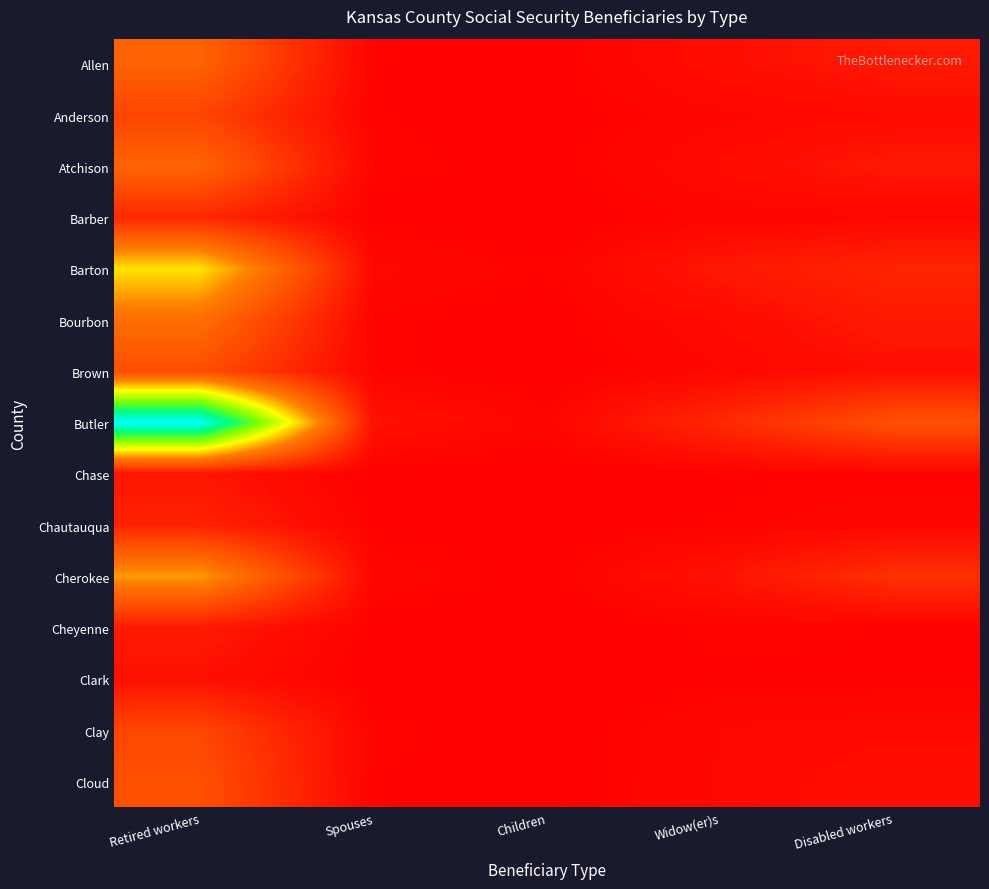

Reading left to right, list all the values displayed in this chart.

Allen: Retired workers=2125	Spouses=70	Children=35	Widow(er)s=290	Disabled workers=530
Anderson: Retired workers=1405	Spouses=70	Children=25	Widow(er)s=140	Disabled workers=230
Atchison: Retired workers=2170	Spouses=95	Children=35	Widow(er)s=240	Disabled workers=505
Barber: Retired workers=840	Spouses=45	Children=10	Widow(er)s=110	Disabled workers=135
Barton: Retired workers=3900	Spouses=190	Children=70	Widow(er)s=495	Disabled workers=775
Bourbon: Retired workers=2410	Spouses=80	Children=30	Widow(er)s=235	Disabled workers=535
Brown: Retired workers=1620	Spouses=85	Children=15	Widow(er)s=160	Disabled workers=330
Butler: Retired workers=8400	Spouses=380	Children=125	Widow(er)s=835	Disabled workers=1705
Chase: Retired workers=435	Spouses=25	Children=5	Widow(er)s=55	Disabled workers=65
Chautauqua: Retired workers=715	Spouses=50	Children=25	Widow(er)s=70	Disabled workers=150
Cherokee: Retired workers=3135	Spouses=140	Children=40	Widow(er)s=400	Disabled workers=970
Cheyenne: Retired workers=545	Spouses=45	Children=0	Widow(er)s=85	Disabled workers=65
Clark: Retired workers=340	Spouses=20	Children=0	Widow(er)s=55	Disabled workers=55
Clay: Retired workers=1440	Spouses=90	Children=10	Widow(er)s=165	Disabled workers=210
Cloud: Retired workers=1670	Spouses=70	Children=20	Widow(er)s=170	Disabled workers=295